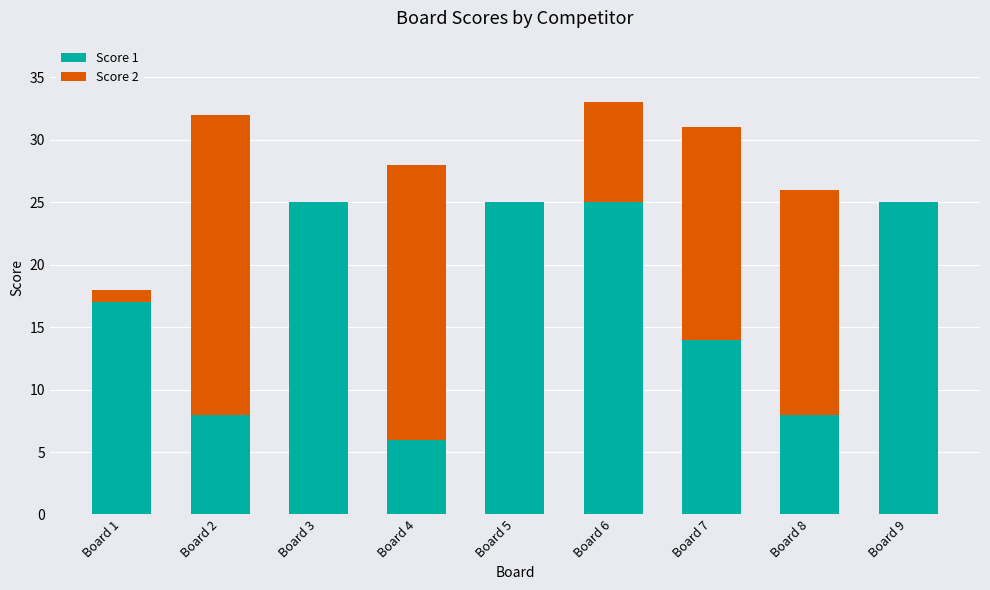

The Score 1 series shows 25 at Board 5. True or false?

True